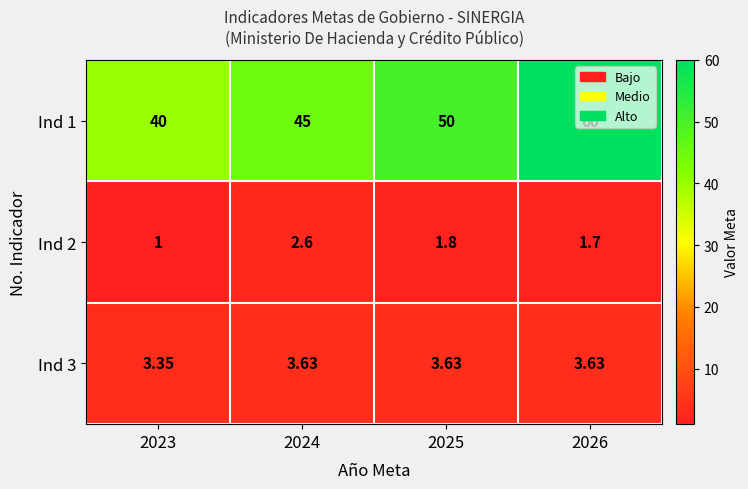

Is the value of Ind 2 at 2025 greater than the value of Ind 1 at 2024?

No